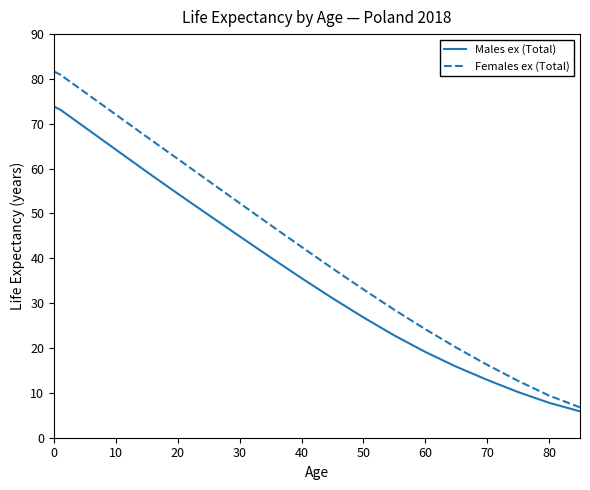

True or false: Females ex (Total) and Males ex (Total) intersect in this chart.

False